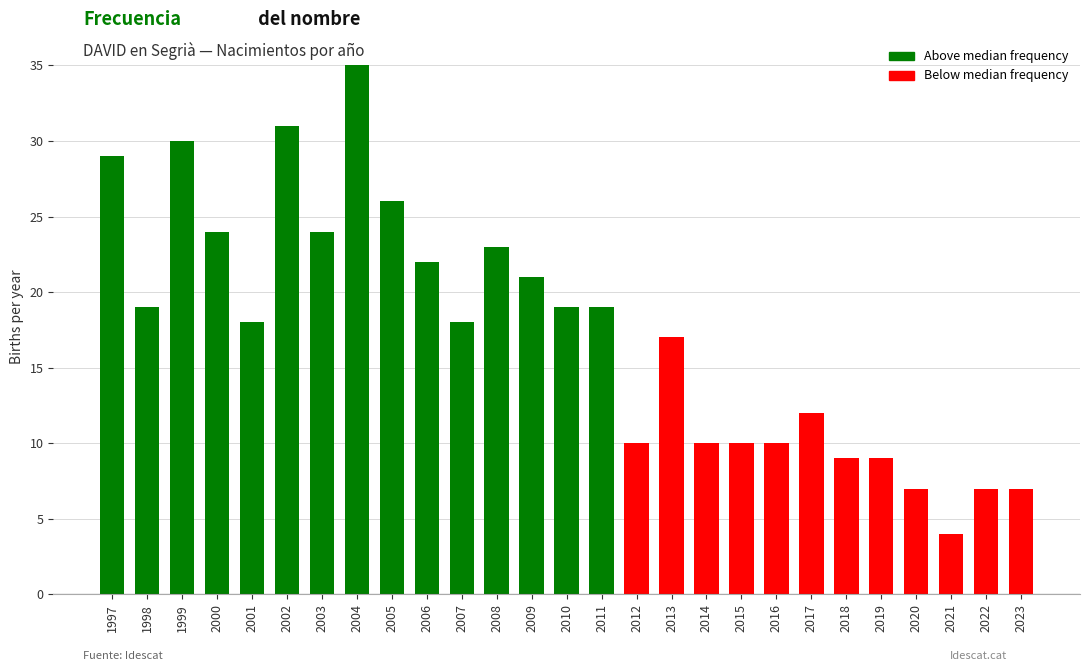

What value does the data have at 1997?

29